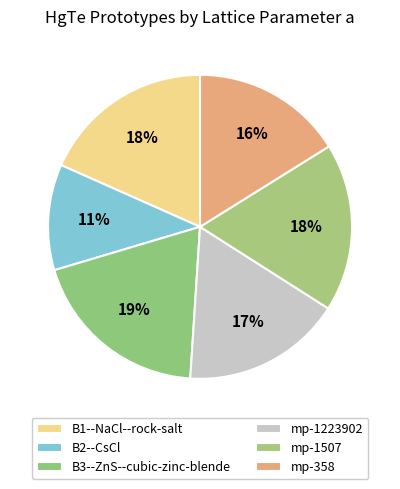

True or false: B3--ZnS--cubic-zinc-blende accounts for 8% of the total.

False